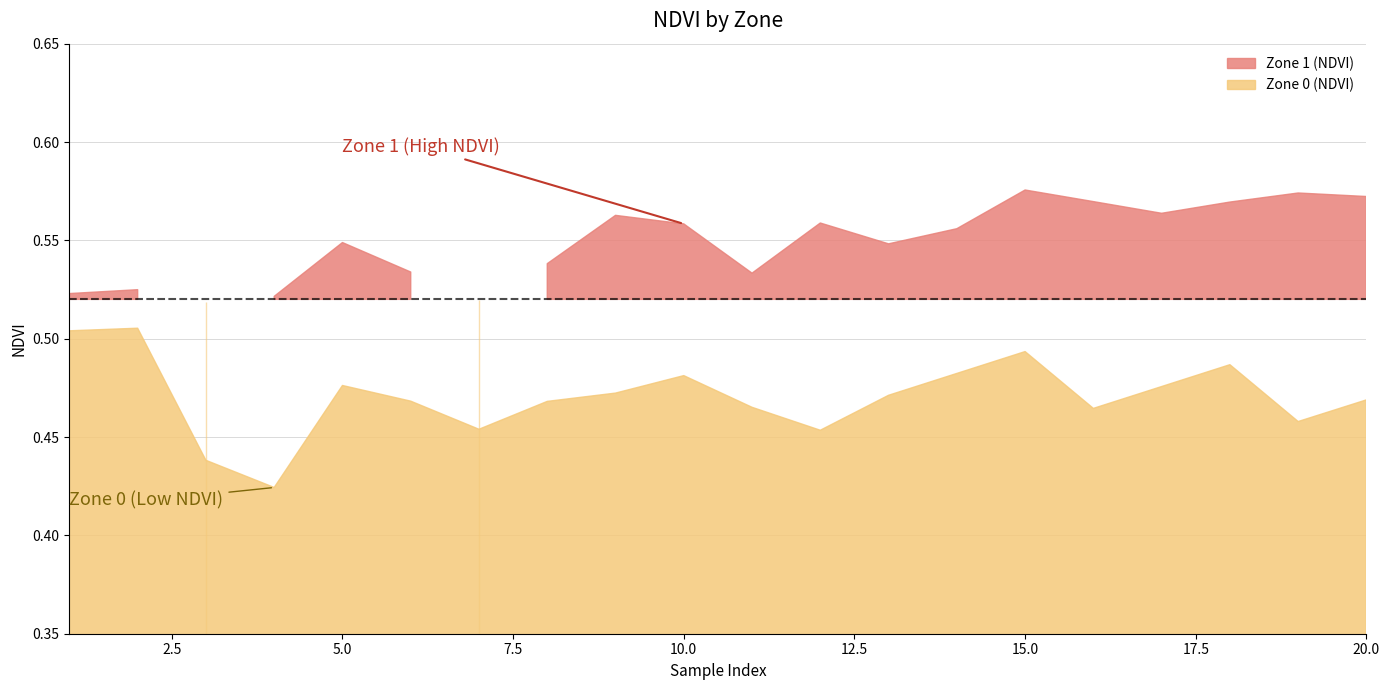

What is the sum of the Zone 0 (NDVI) values at 5 and 14?

1.0